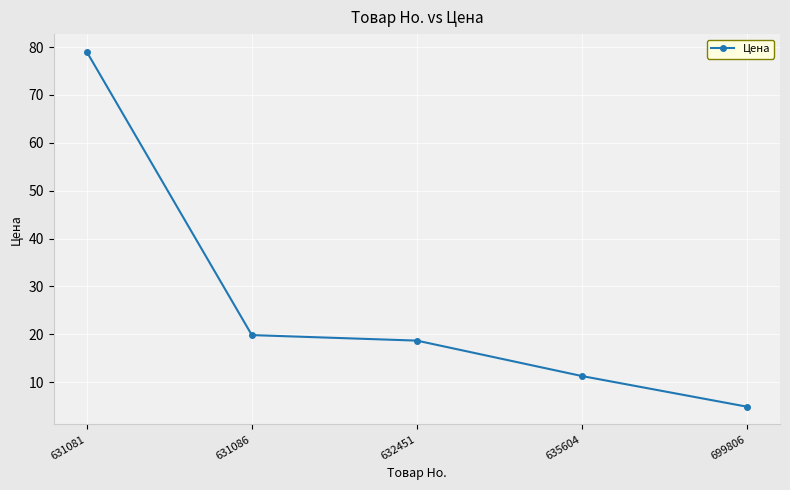

How many data points does each series have?

5